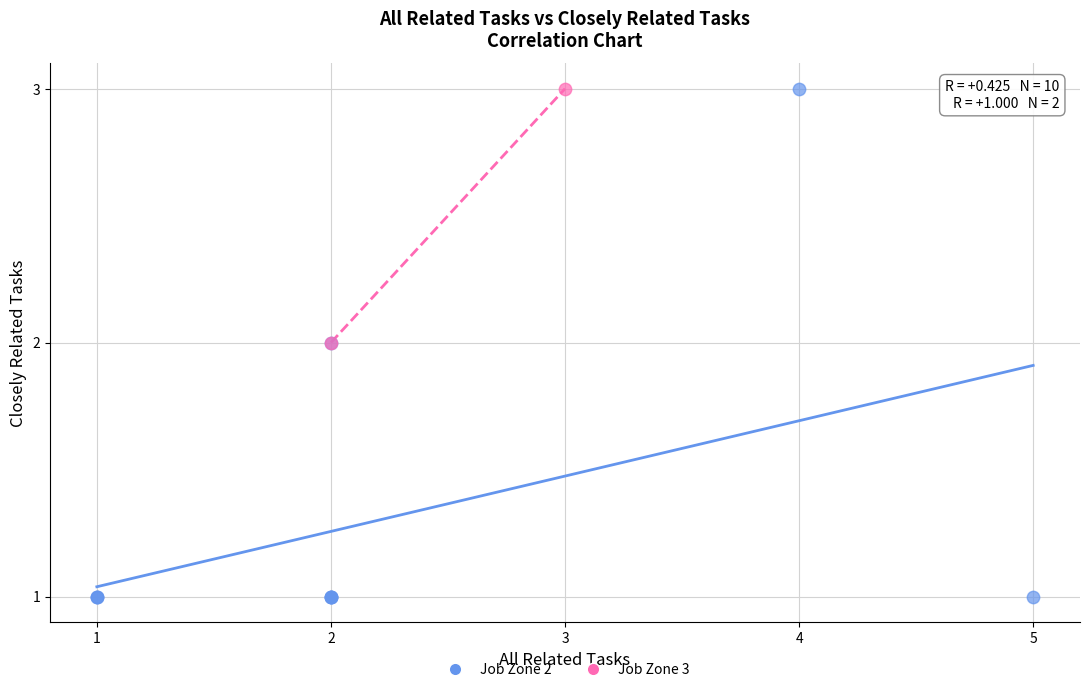

Which series has the largest Y range (max minus min)?

Job Zone 2